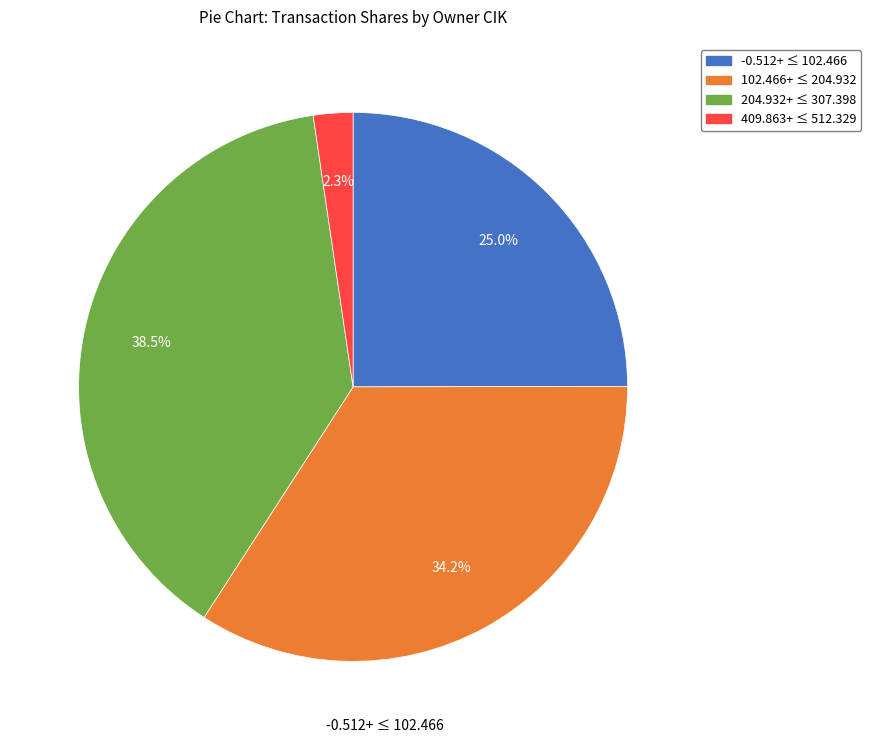

Does any single category account for the majority?

No